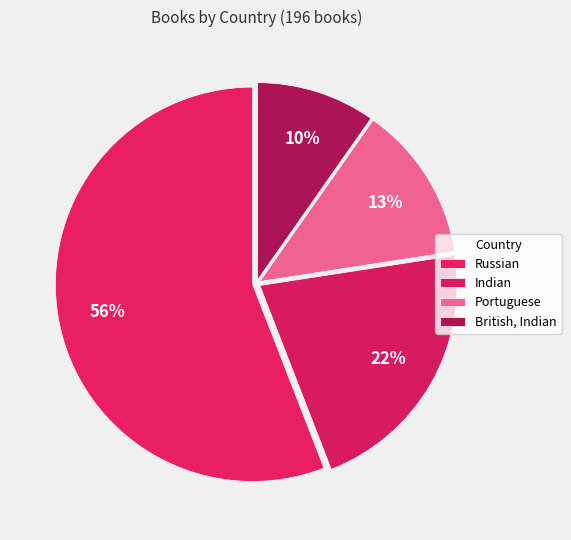

What is the ratio of the value at British, Indian to the value at Portuguese?

0.8